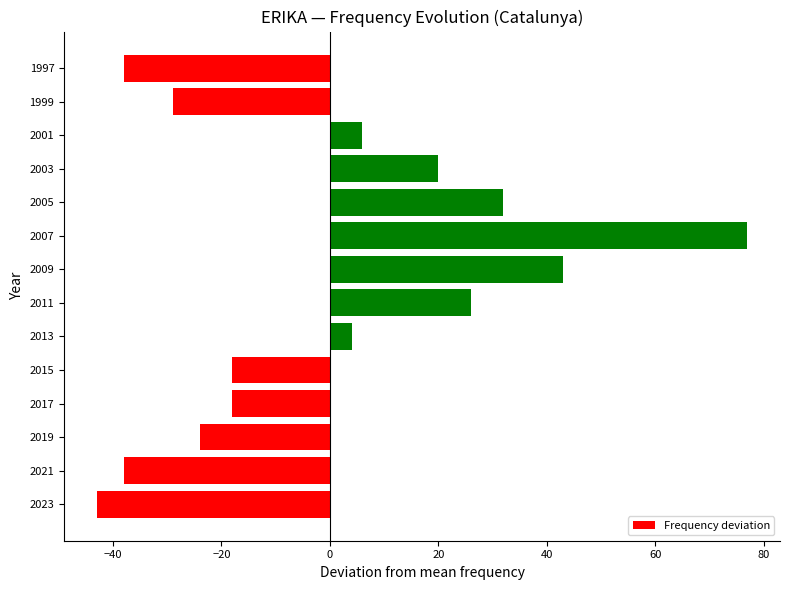

How many positive values are there?

7